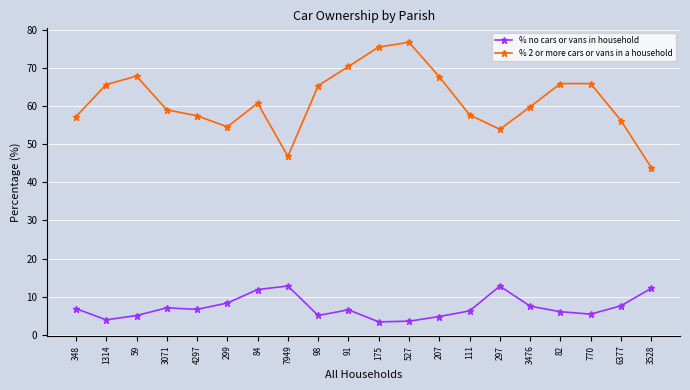

At which category is the sum across all series the highest?

527